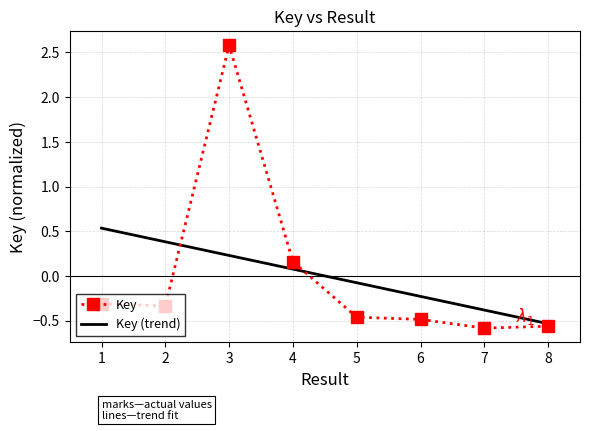

What is the greatest value displayed?

2.6